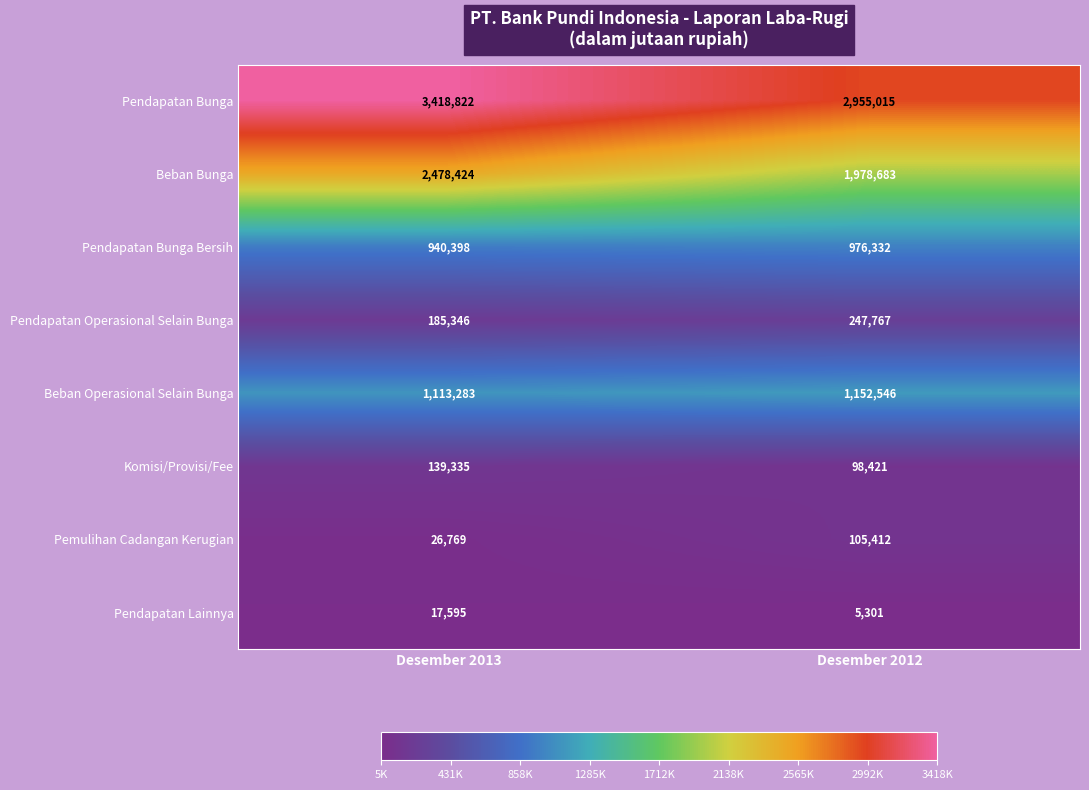

Rank the categories by Pendapatan Lainnya value from lowest to highest.

Desember 2012, Desember 2013